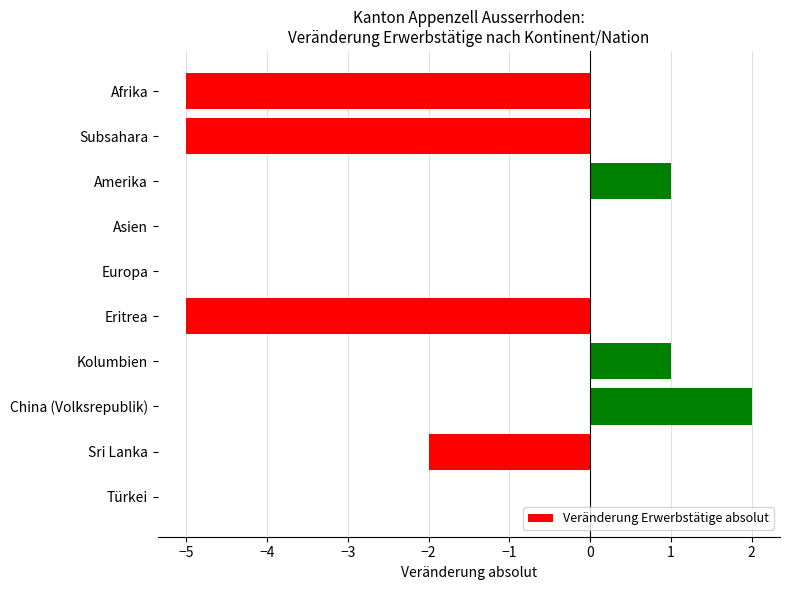

What is the average value?

-1